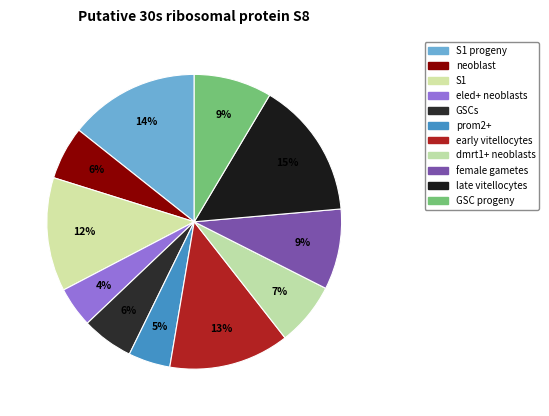

How many segments does this pie chart have?

11